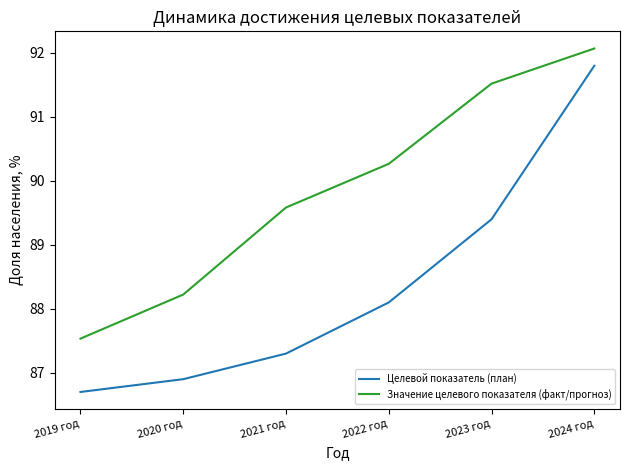

What is the difference between the highest and lowest values at 2024 год?

0.3